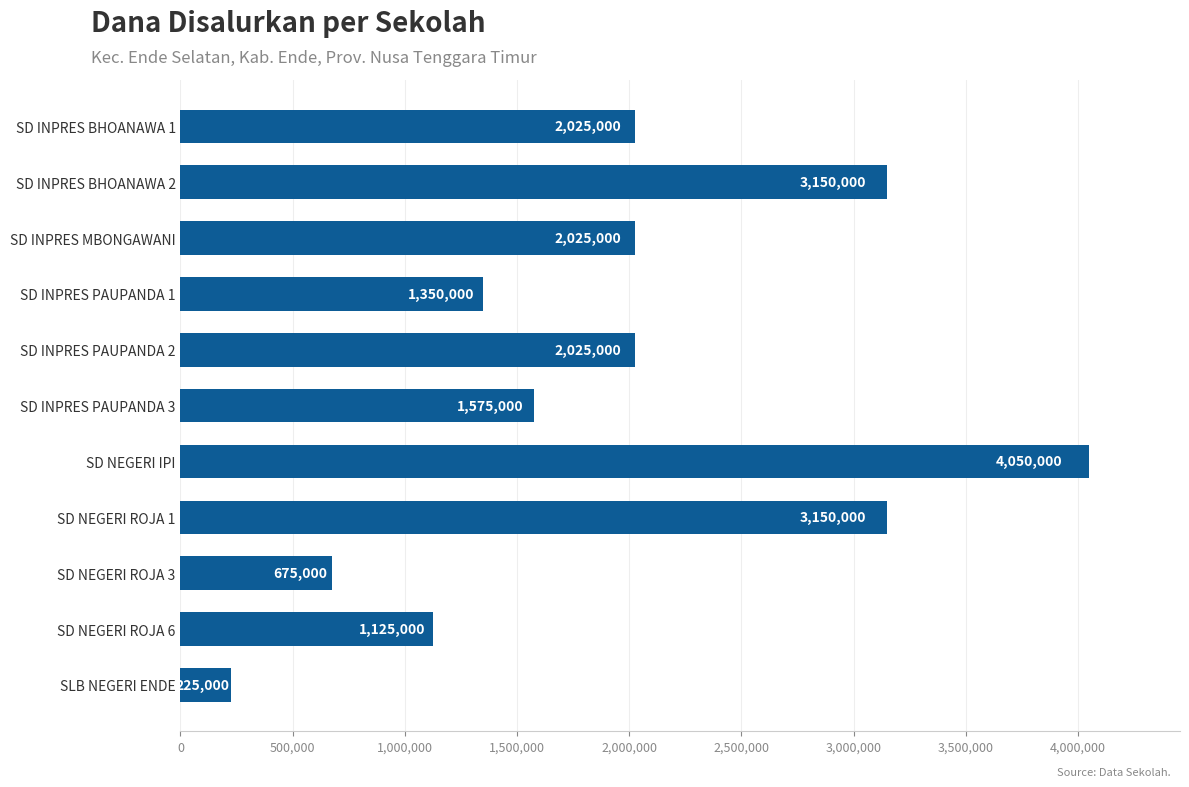

At which category does the chart reach its peak across all series?

SD NEGERI IPI